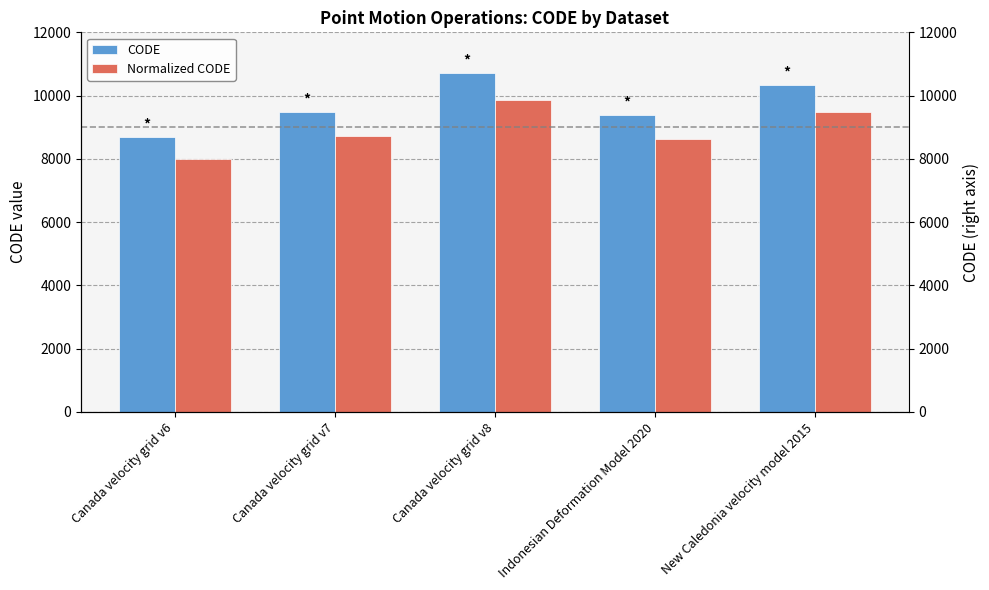

What is the minimum value shown in the chart?

7981.9